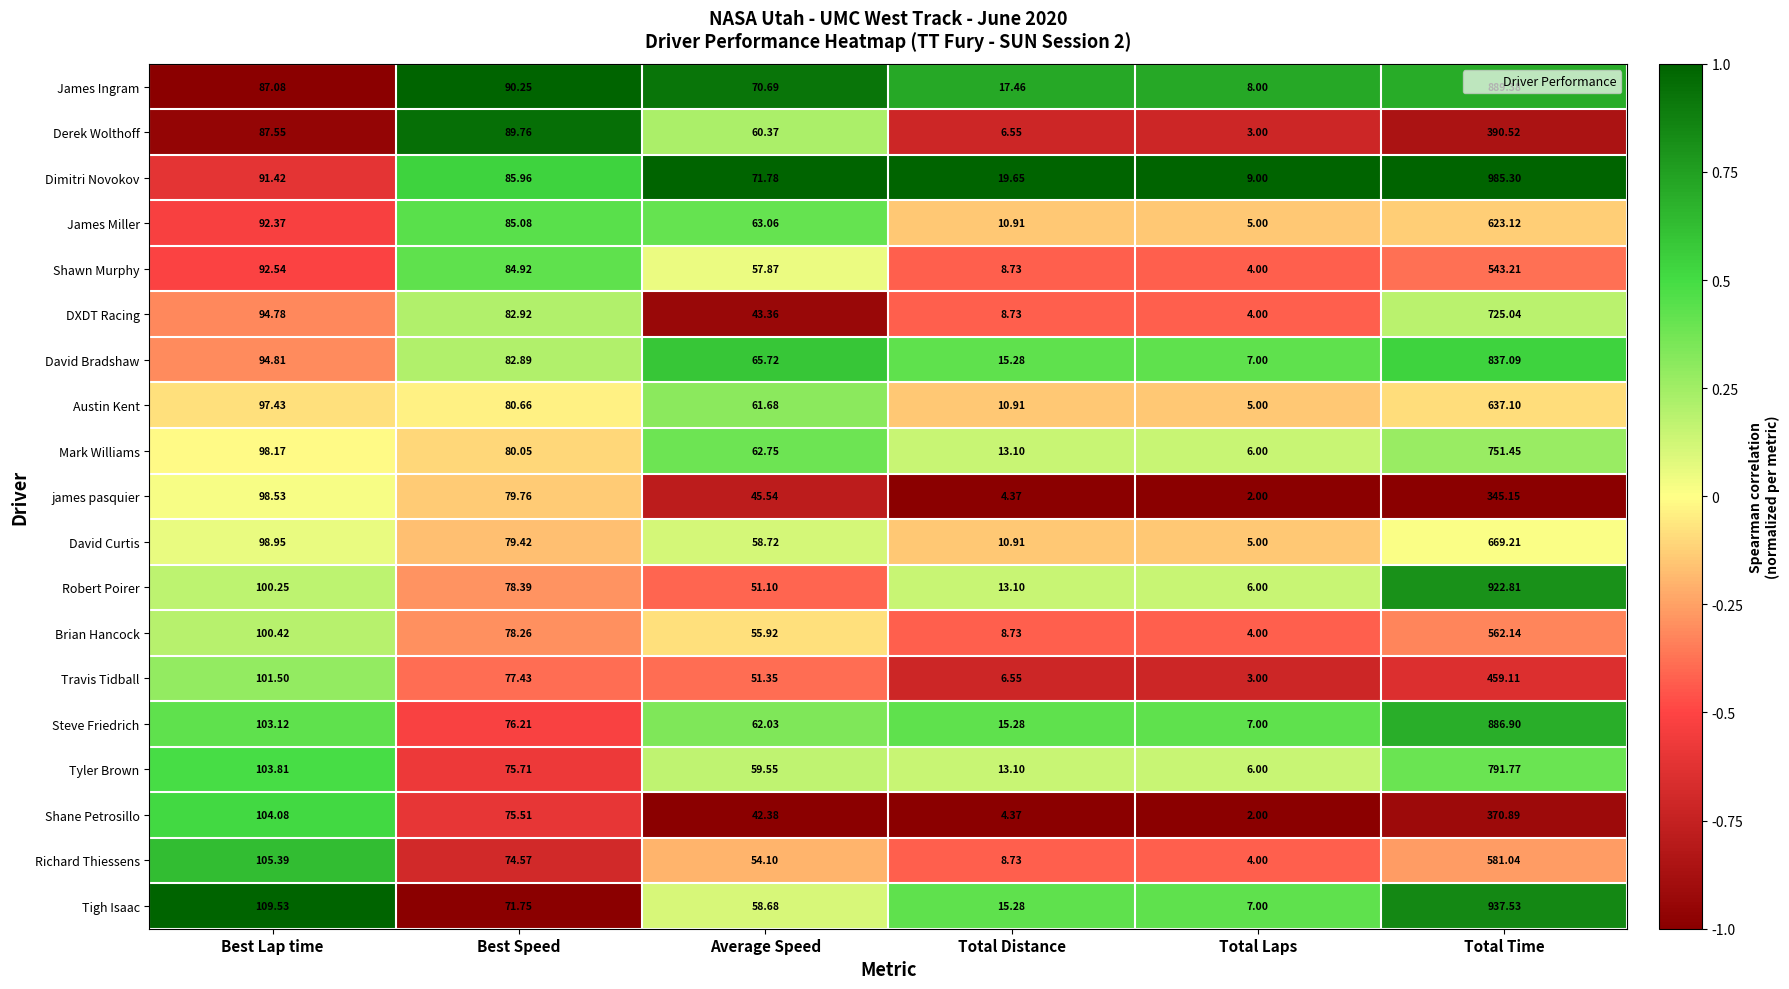

What is the spread (max minus min) of values at Total Distance?

15.3